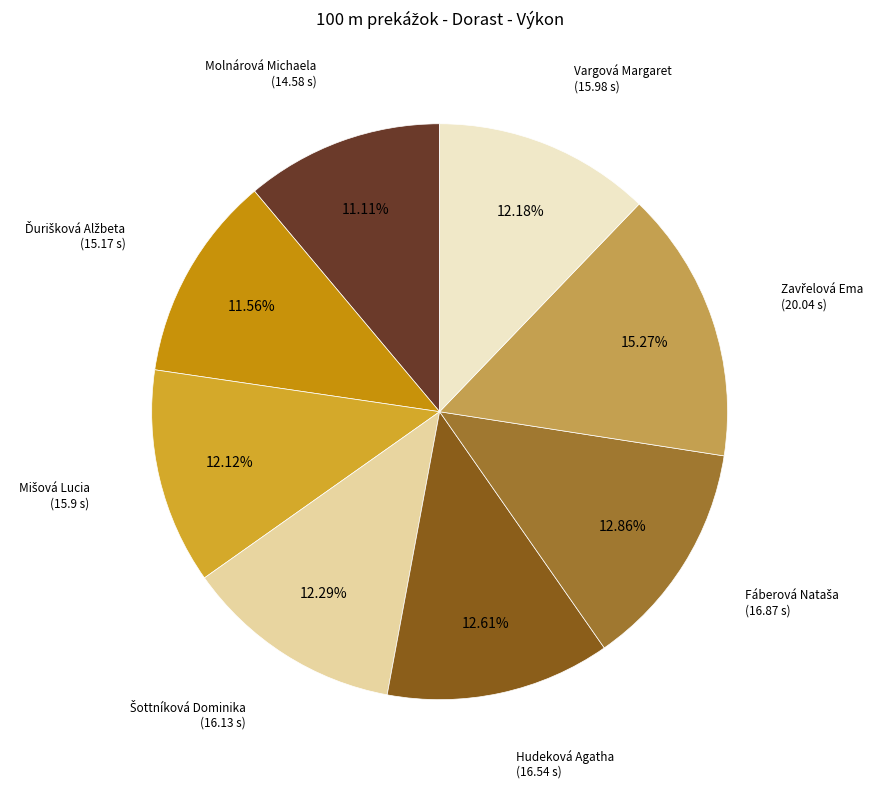

Combined, do Vargová Margaret and Hudeková Agatha account for over 50%?

No